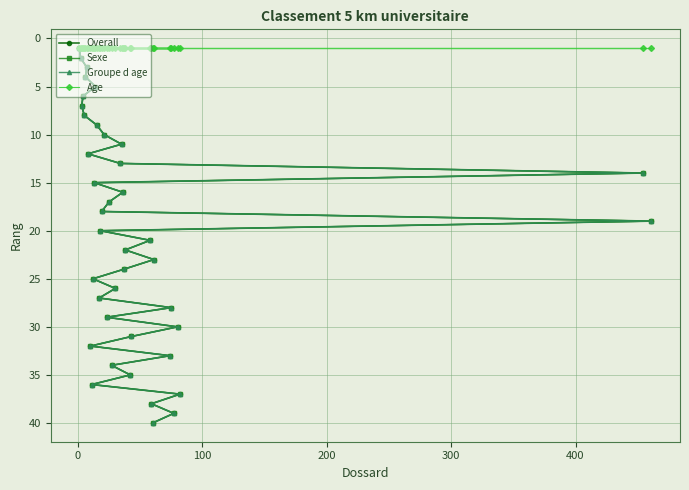

The value of Sexe at 200 is 4. True or false?

True